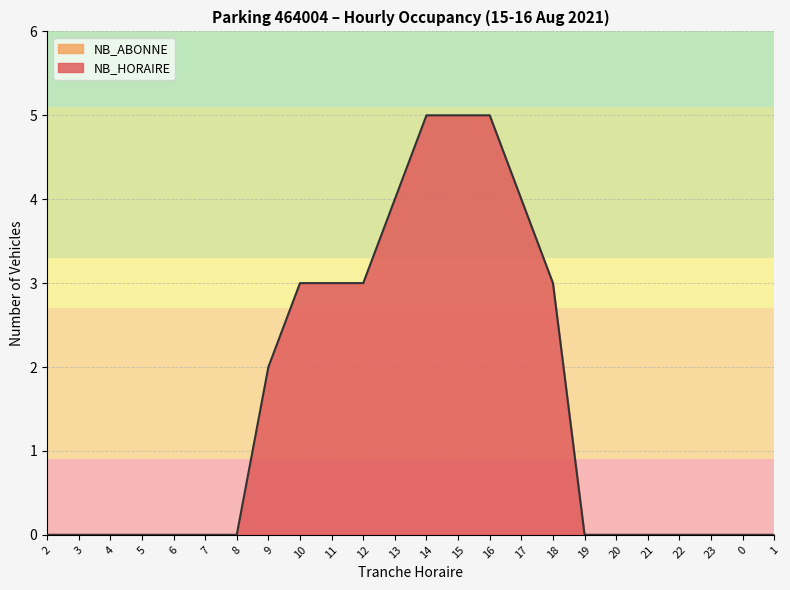

Which label corresponds to the largest value in the chart?

14